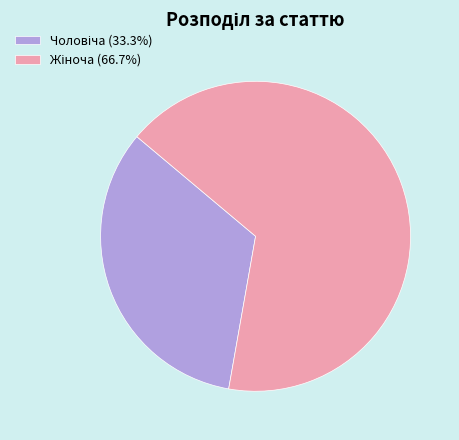

Is there a majority slice in this chart?

Yes